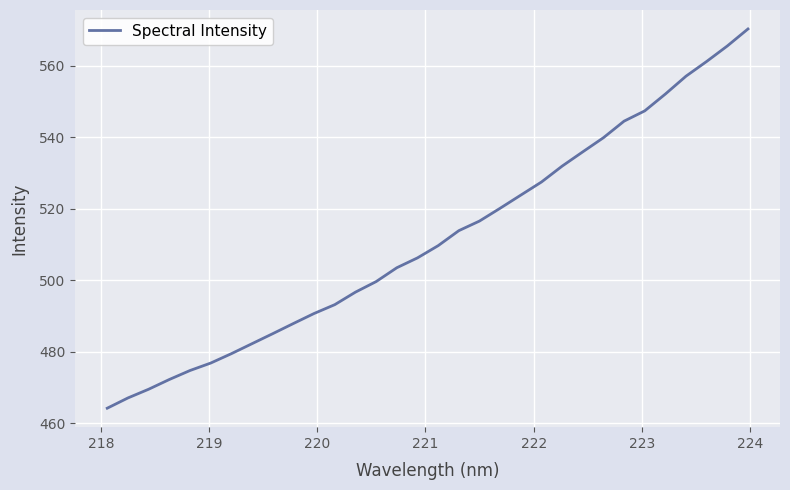

How many distinct data groups are displayed?

1